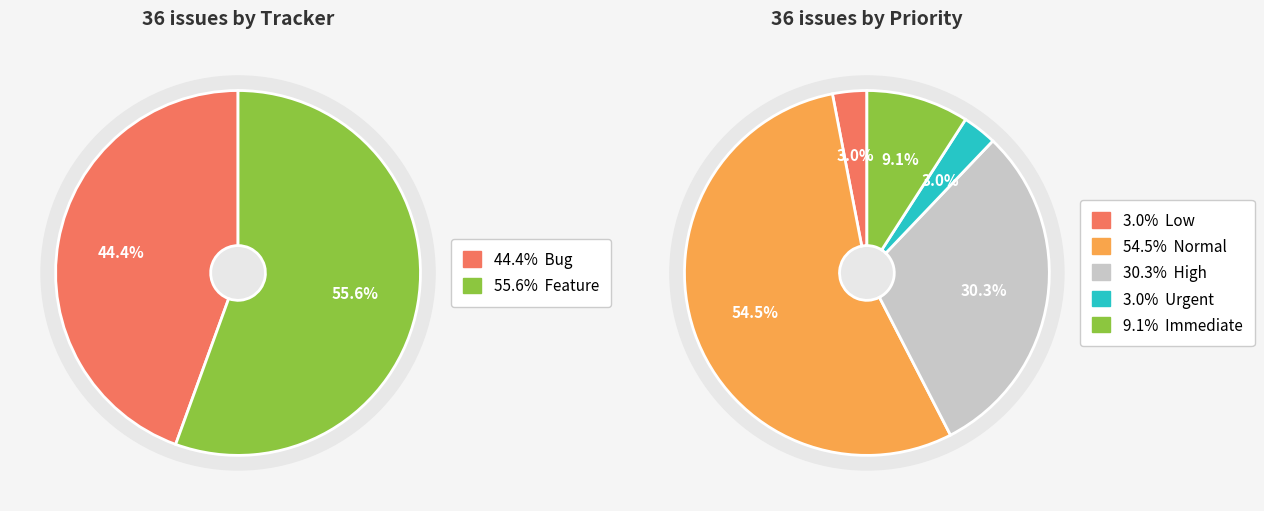

Count the number of slices in the pie.

2